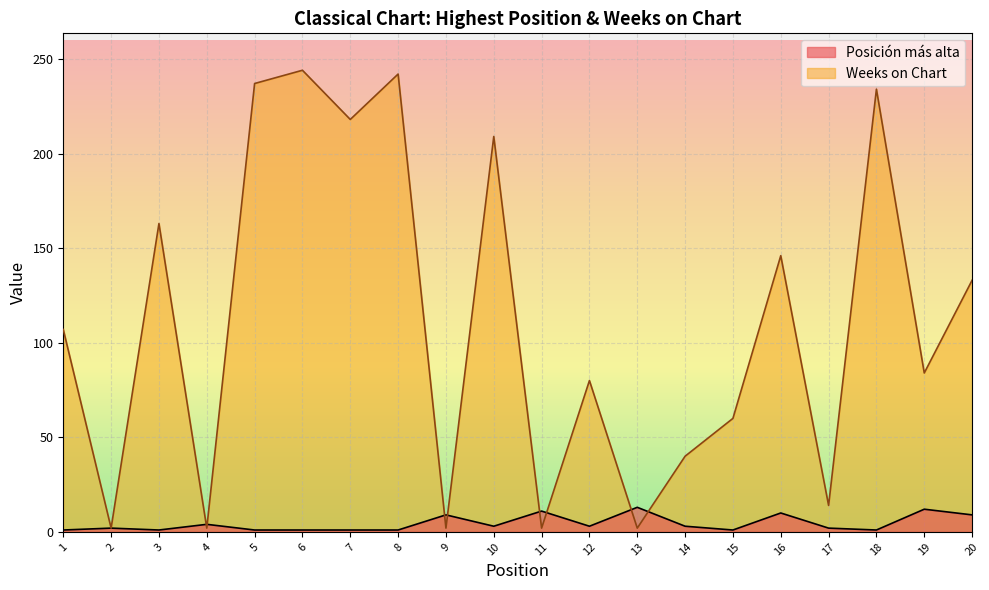

Reading left to right, list all the values displayed in this chart.

Posición más alta: 1=1	2=2	3=1	4=4	5=1	6=1	7=1	8=1	9=9	10=3	11=11	12=3	13=13	14=3	15=1	16=10	17=2	18=1	19=12	20=9
Weeks on Chart: 1=107	2=2	3=163	4=2	5=237	6=244	7=218	8=242	9=2	10=209	11=2	12=80	13=2	14=40	15=60	16=146	17=14	18=234	19=84	20=133